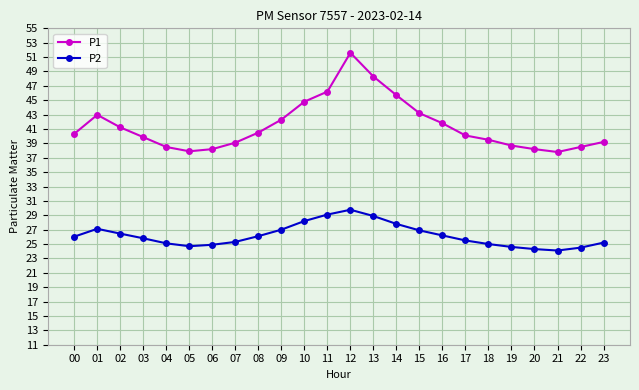

Which category has the highest value across all series?

12